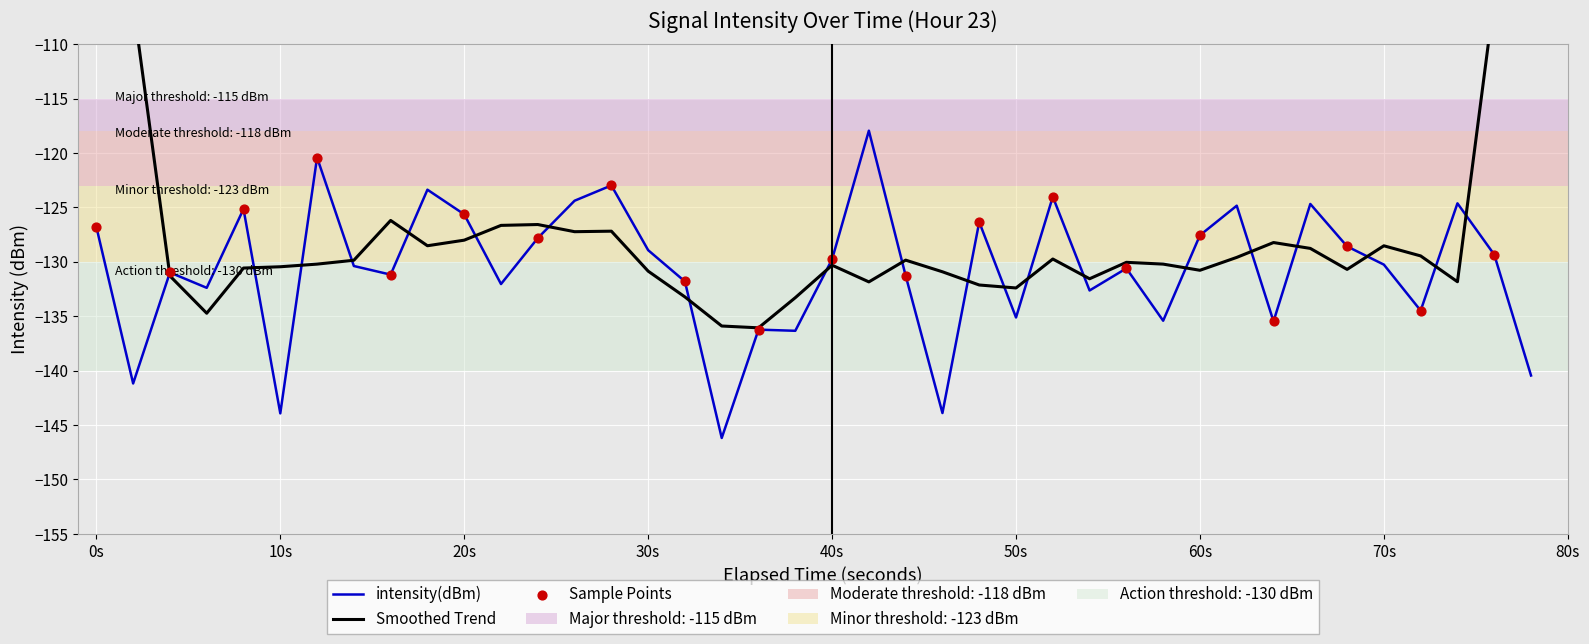

The intensity(dBm) series shows -48.4 at 50s. True or false?

False